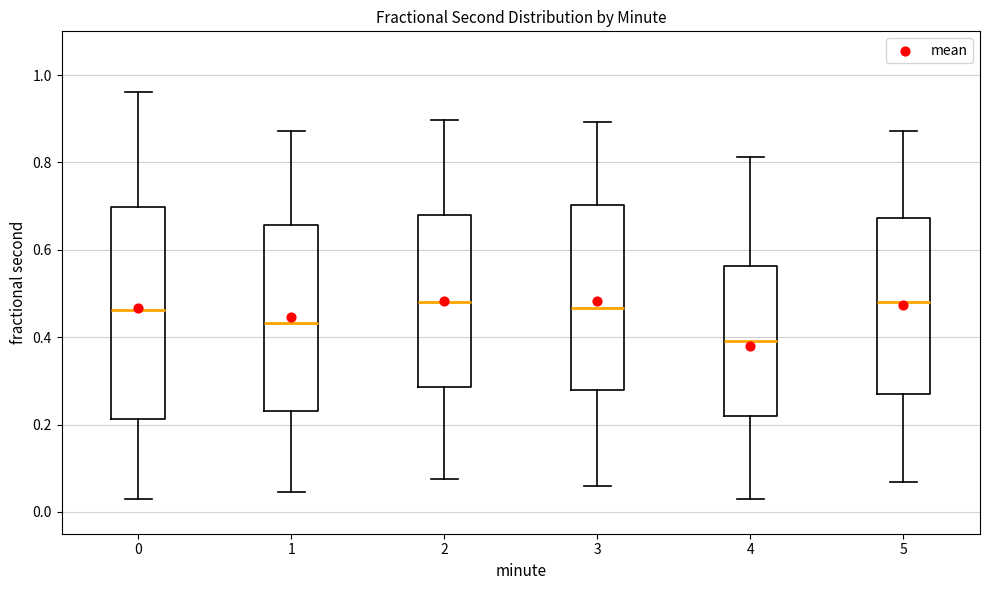

Reading left to right, transcribe this box plot: for each box, give where its median line is, the range the box spans, and where its two whiskers end, as read against the y-axis. The values are not printed on the chart, so give them approximately, as read against the axis.

0: median 0.46, box 0.22 to 0.70, whiskers 0.04 to 0.96
1: median 0.44, box 0.24 to 0.66, whiskers 0.04 to 0.88
2: median 0.48, box 0.28 to 0.68, whiskers 0.08 to 0.90
3: median 0.46, box 0.28 to 0.70, whiskers 0.06 to 0.90
4: median 0.40, box 0.22 to 0.56, whiskers 0.04 to 0.82
5: median 0.48, box 0.26 to 0.68, whiskers 0.06 to 0.88